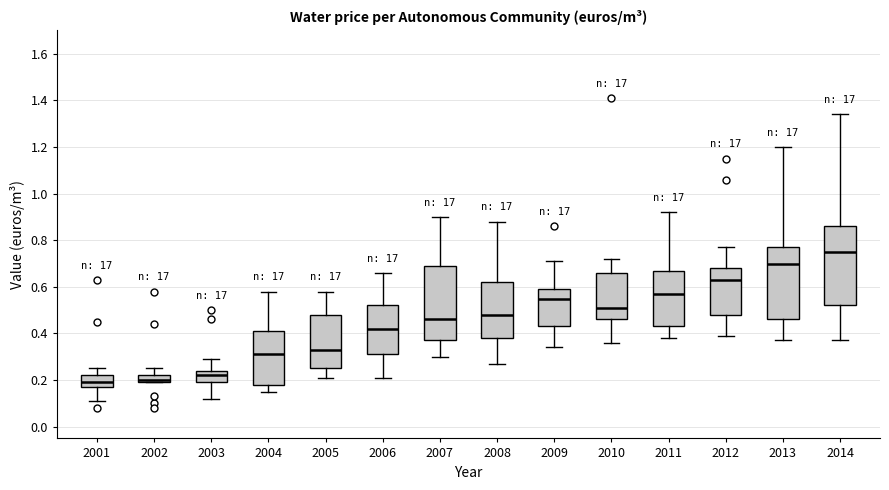

Reading left to right, read every box against the y-axis: the position of its median line, the range the box covers, and the ends of its whiskers. The values are not printed on the chart, so give them approximately, as read against the axis.

2001: median 0.20, box 0.18 to 0.22, whiskers 0.12 to 0.26
2002: median 0.20 (just above the box's lower edge), box 0.20 to 0.22, whiskers 0.20 to 0.26
2003: median 0.22, box 0.20 to 0.24, whiskers 0.12 to 0.30
2004: median 0.32, box 0.18 to 0.42, whiskers 0.16 to 0.58
2005: median 0.34, box 0.26 to 0.48, whiskers 0.22 to 0.58
2006: median 0.42, box 0.32 to 0.52, whiskers 0.22 to 0.66
2007: median 0.46, box 0.38 to 0.70, whiskers 0.30 to 0.90
2008: median 0.48, box 0.38 to 0.62, whiskers 0.28 to 0.88
2009: median 0.56, box 0.44 to 0.60, whiskers 0.34 to 0.72
2010: median 0.52, box 0.46 to 0.66, whiskers 0.36 to 0.72
2011: median 0.58, box 0.44 to 0.68, whiskers 0.38 to 0.92
2012: median 0.64, box 0.48 to 0.68, whiskers 0.40 to 0.78
2013: median 0.70, box 0.46 to 0.78, whiskers 0.38 to 1.20
2014: median 0.76, box 0.52 to 0.86, whiskers 0.38 to 1.34